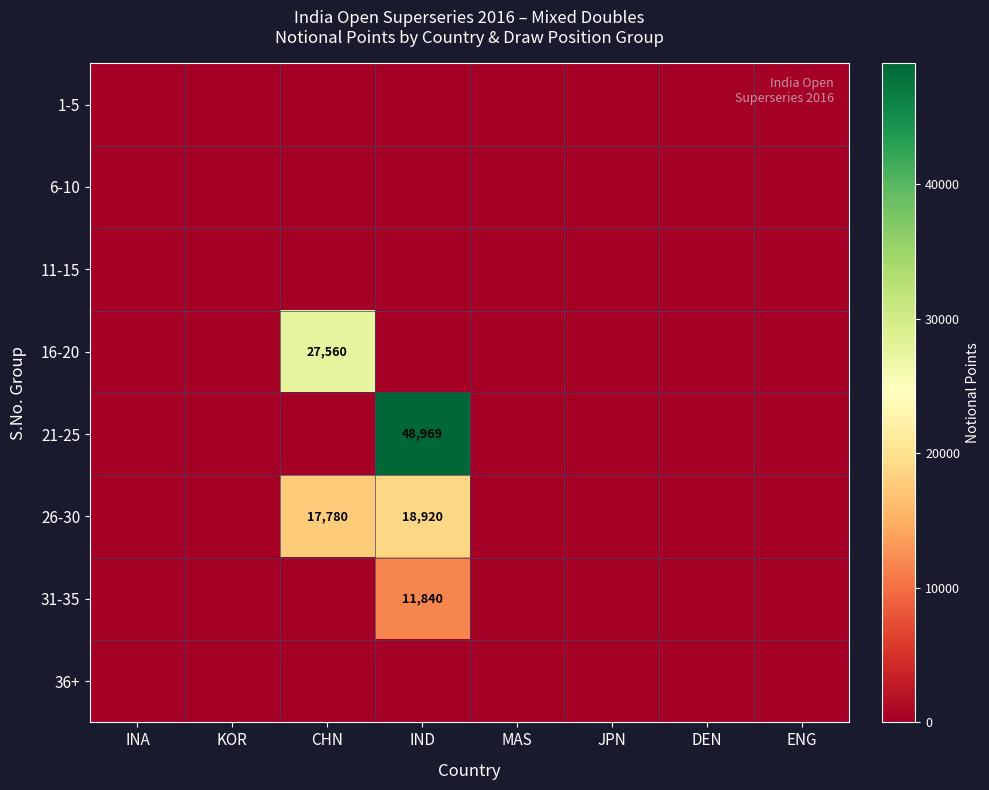

Is it true that 31-35 equals 19776 at IND?

False